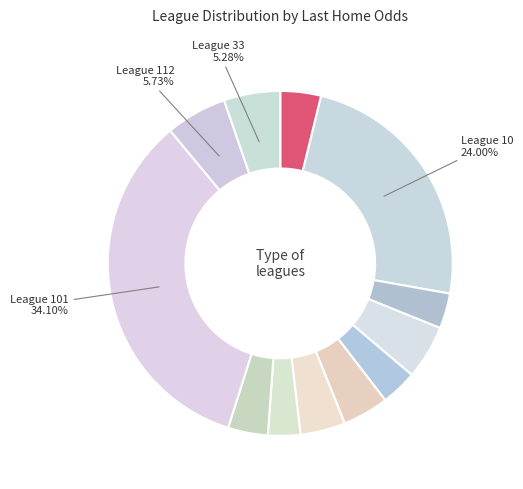

Is there any slice that represents more than half of the pie?

No